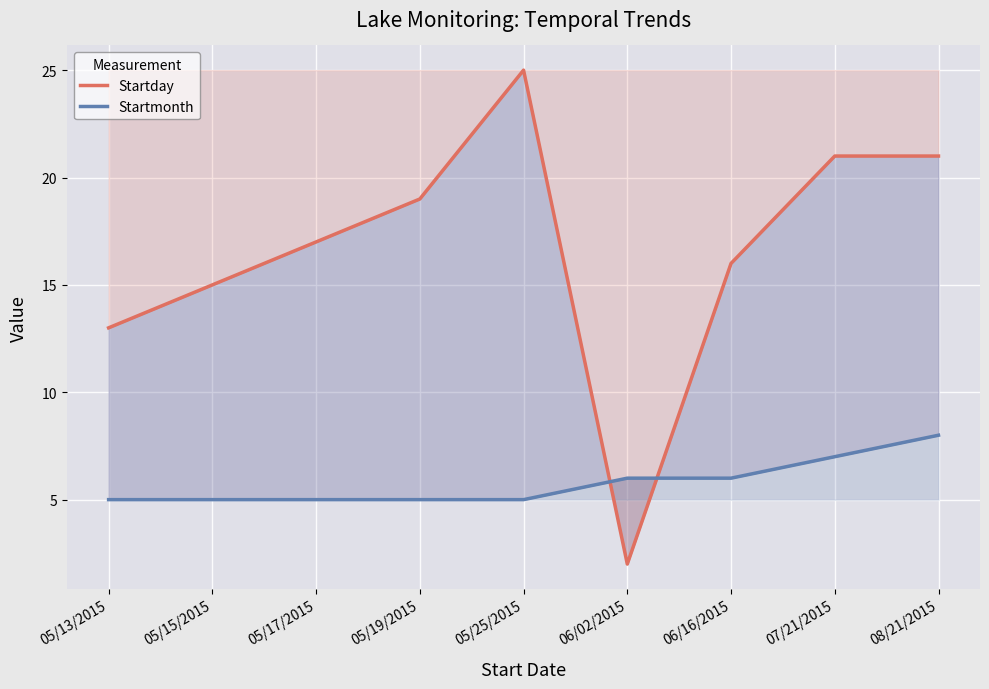

The Startday series shows 11 at 05/25/2015. True or false?

False